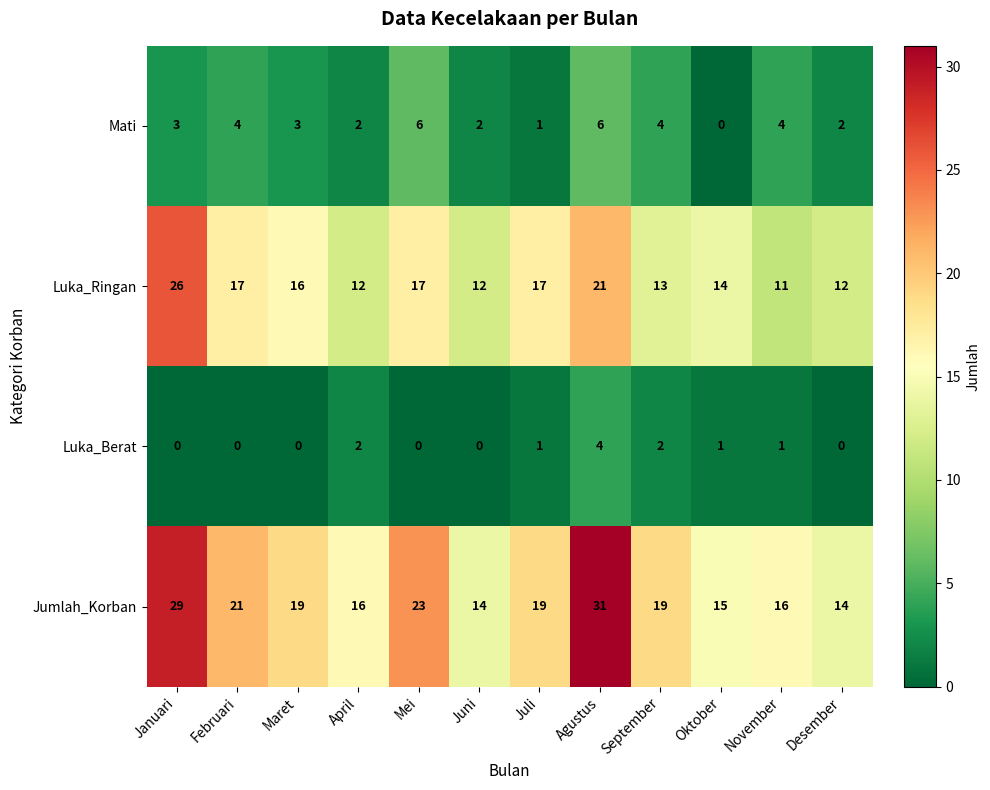

Is it true that Jumlah_Korban equals 29 at Januari?

True